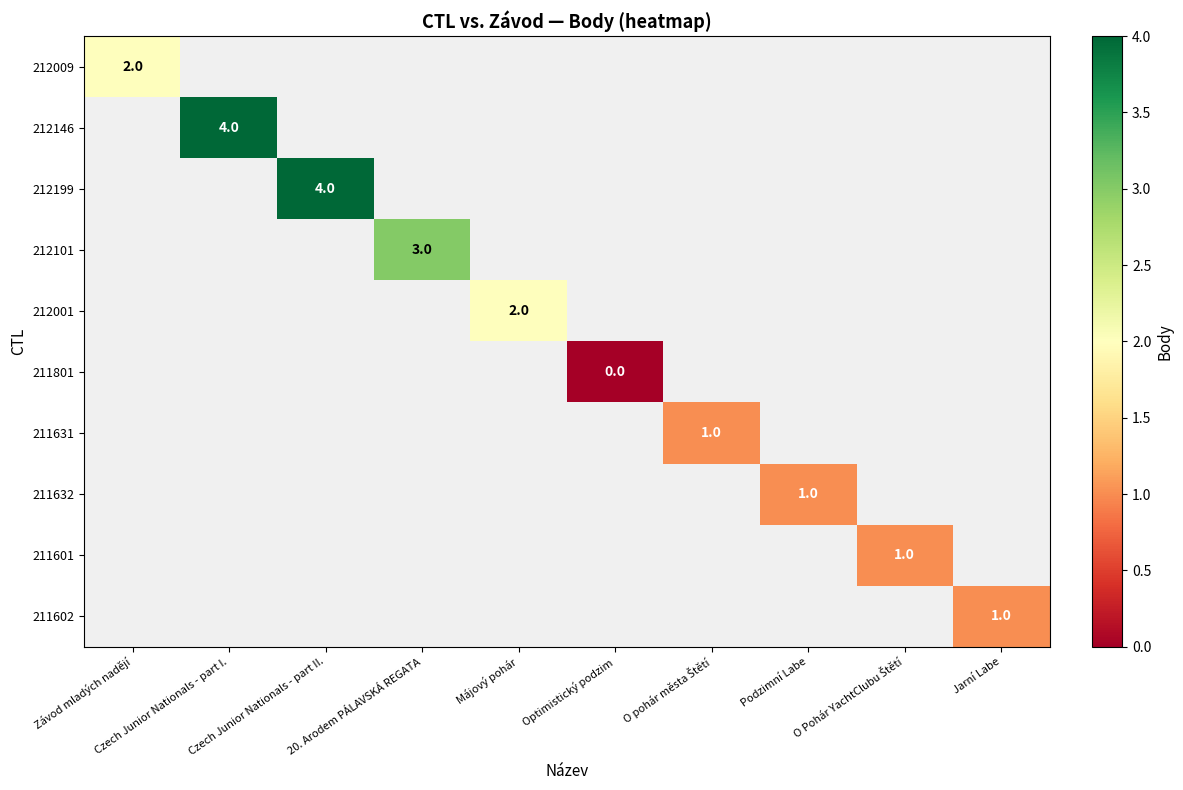

Count the number of data series in this chart.

10